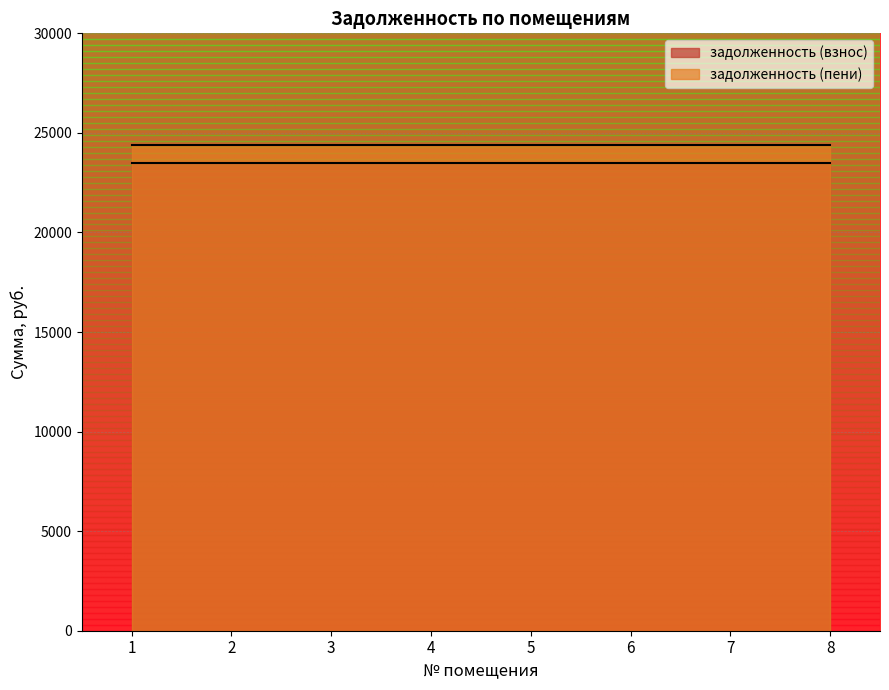

What is the spread (max minus min) of values at 7?

933.5